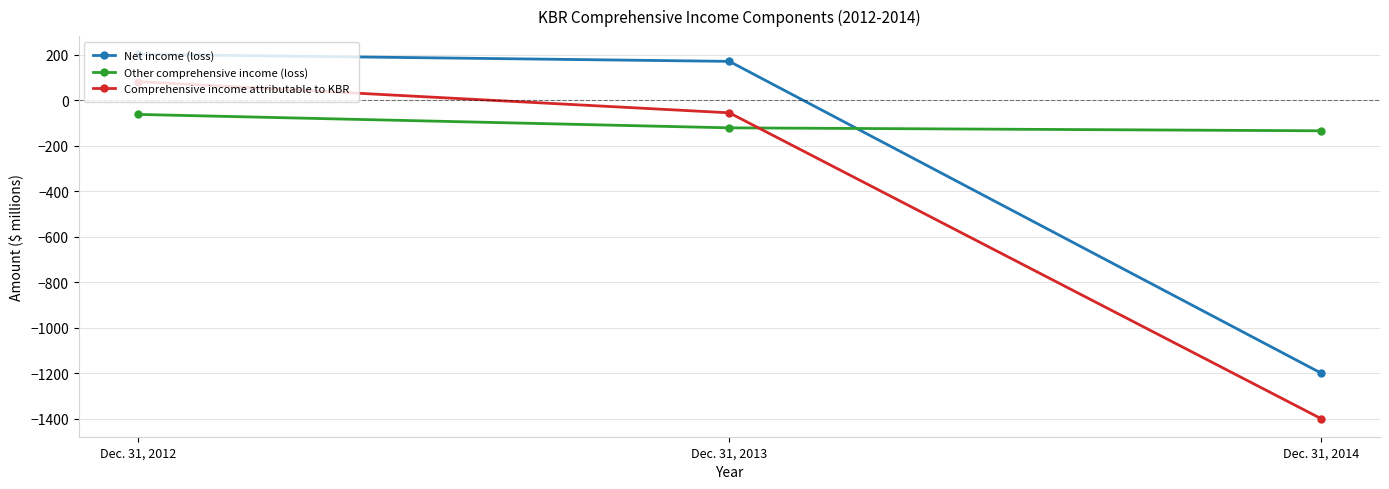

What value does the Net income (loss) series have at Dec. 31, 2012?

202